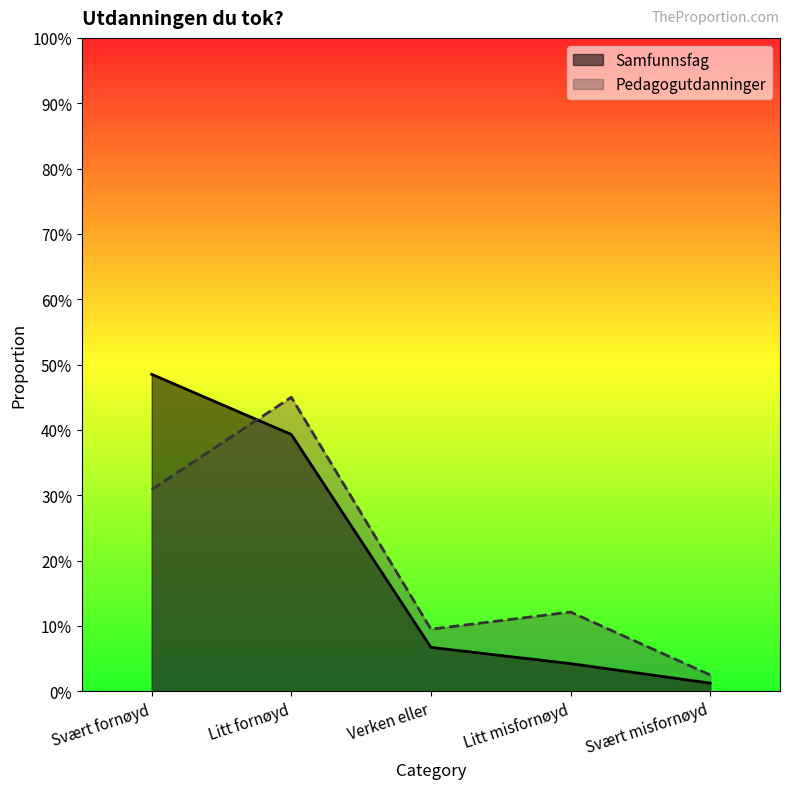

True or false: Pedagogutdanninger has a value of 0.1 at Verken eller.

True